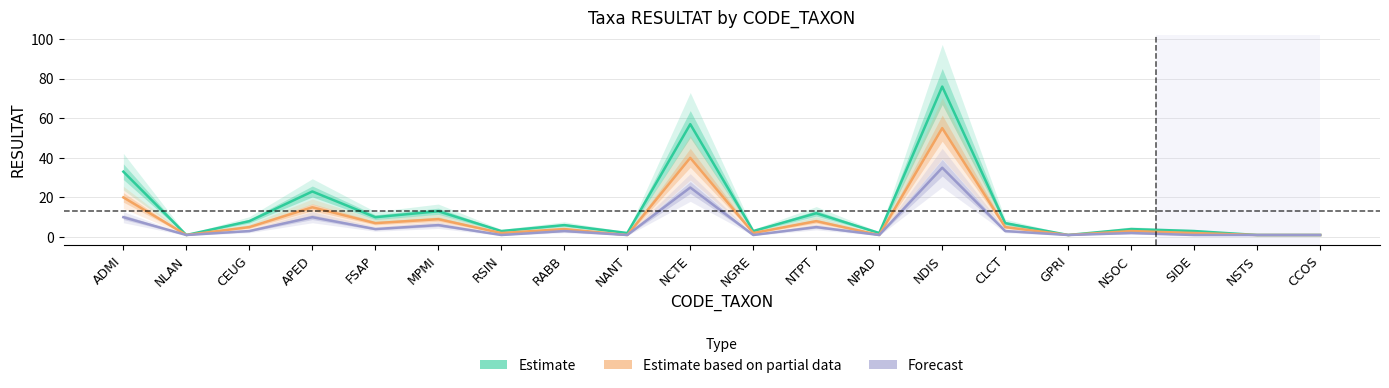

At which category is the sum across all series the highest?

NDIS